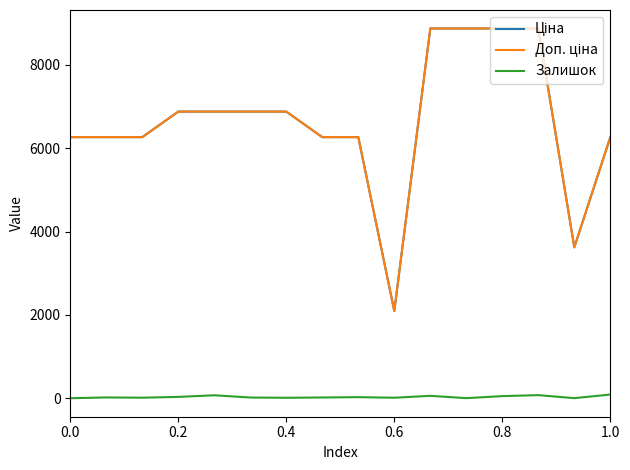

Is this an area chart (filled region under the line)?

No